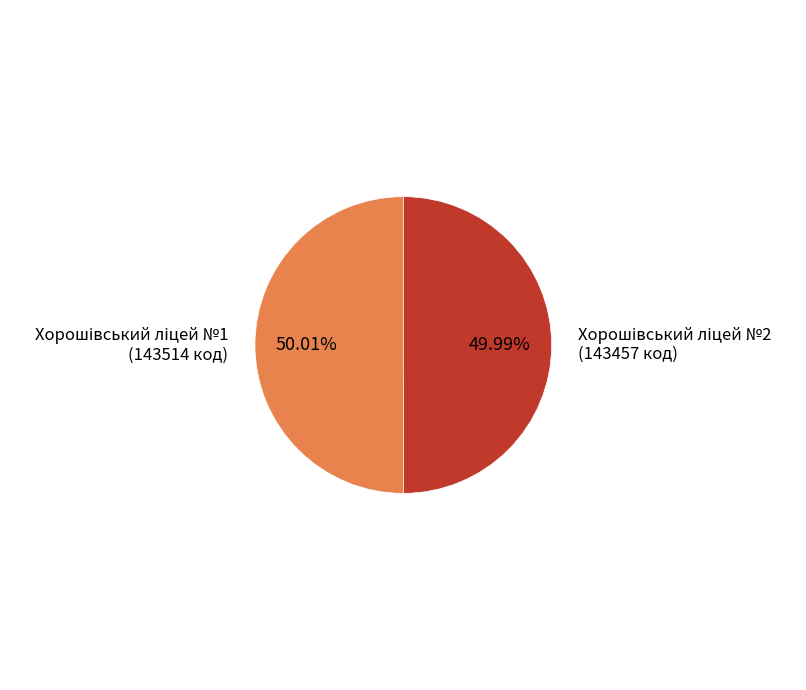

Is there any slice that represents more than half of the pie?

Yes